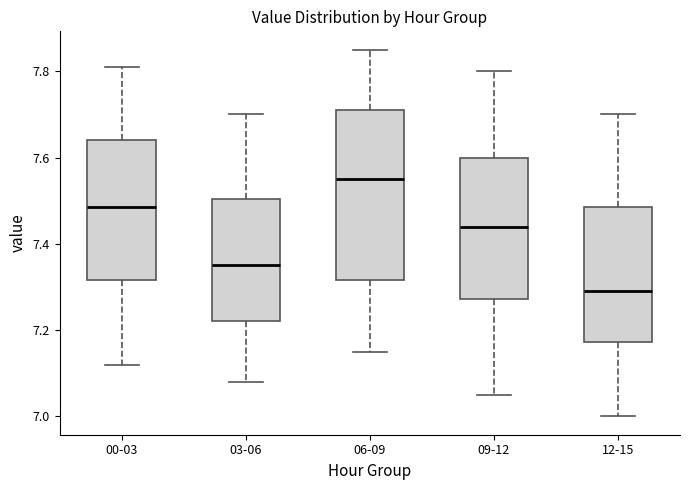

Where is the upper edge of the box for 12-15 on the y-axis? The values are not printed on the chart, so give them approximately, as read against the axis.

7.48